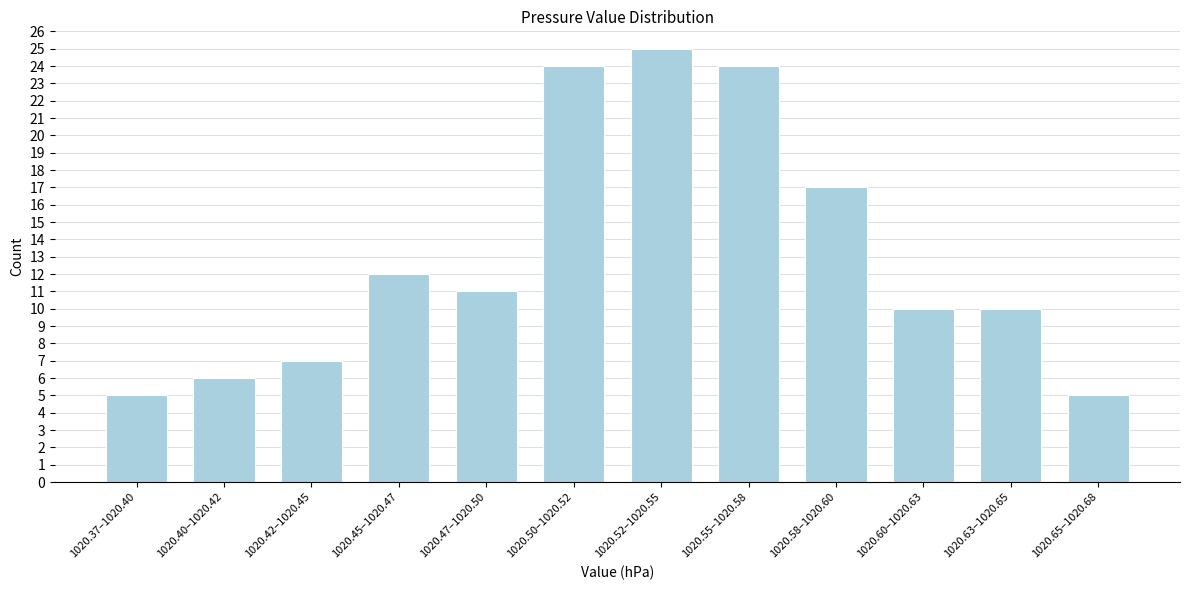

Reading left to right, extract all data points from this chart.

1020.37–1020.40=5	1020.40–1020.42=6	1020.42–1020.45=7	1020.45–1020.47=12	1020.47–1020.50=11	1020.50–1020.52=24	1020.52–1020.55=25	1020.55–1020.58=24	1020.58–1020.60=17	1020.60–1020.63=10	1020.63–1020.65=10	1020.65–1020.68=5